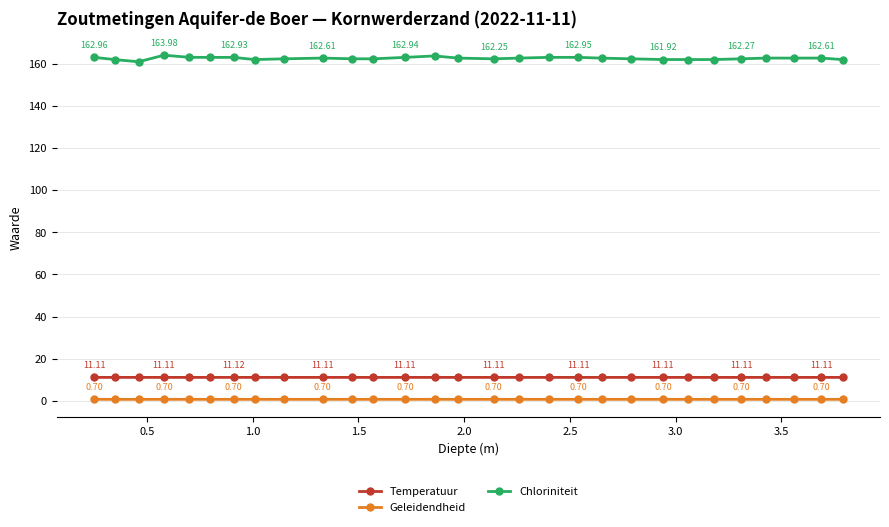

What is the value of the Chloriniteit point at the 21st from the left?

162.3